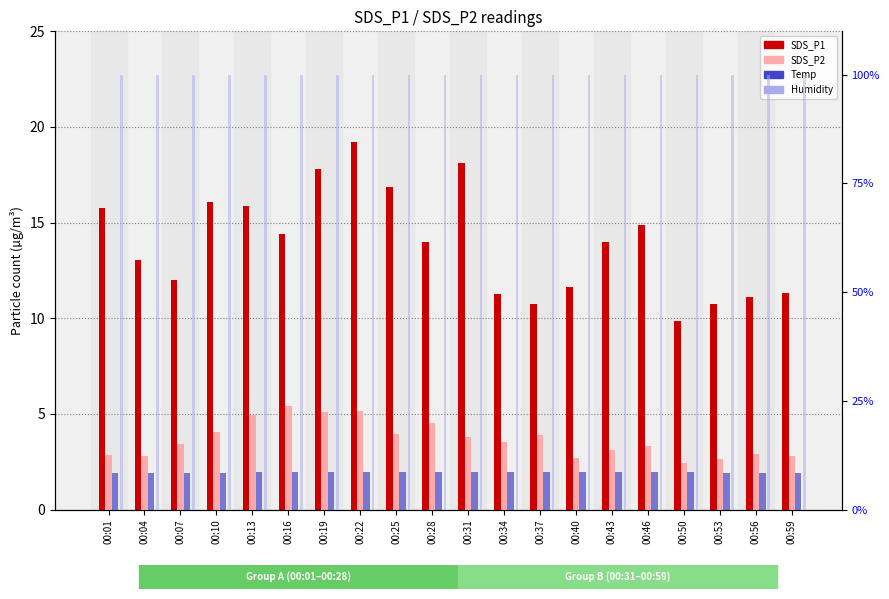

At which category is the sum across all series the highest?

00:22